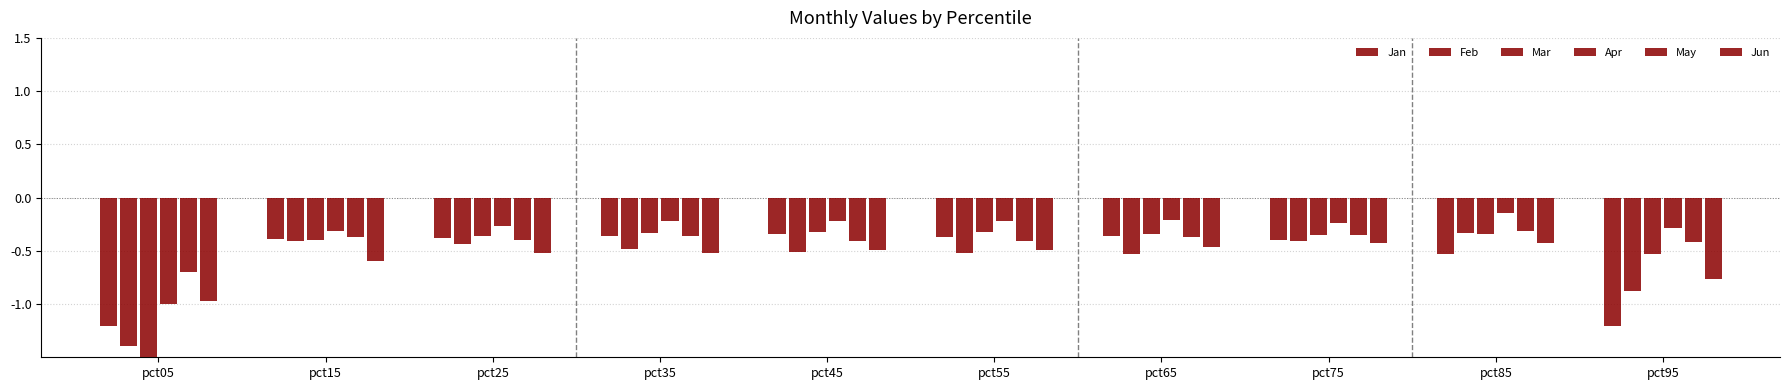

What is the spread (max minus min) of values at pct25?

0.3